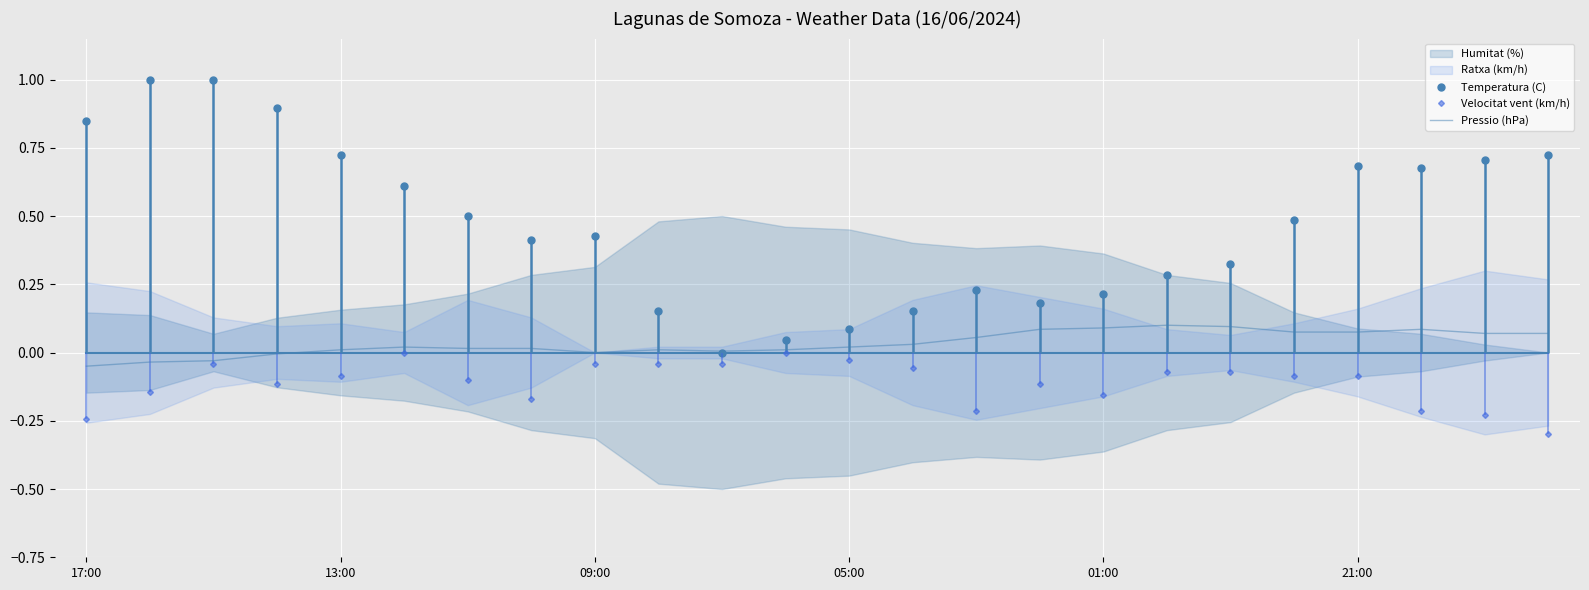

How many intersections are there between Pressio (hPa) and Temperatura (C)?

2